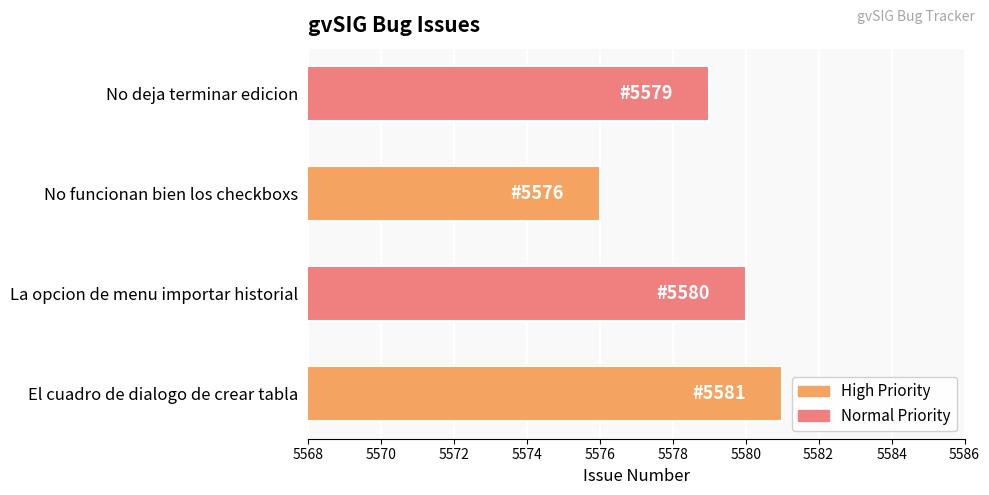

Is it true that the value at No deja terminar edicion is 1429?

False